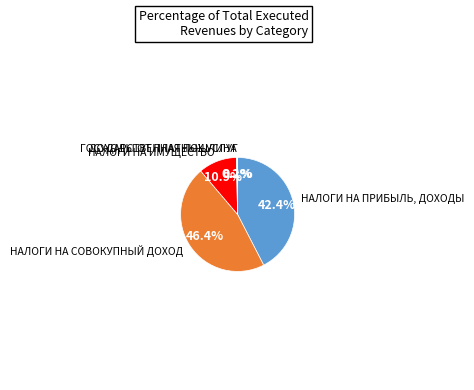

Is there a majority slice in this chart?

No